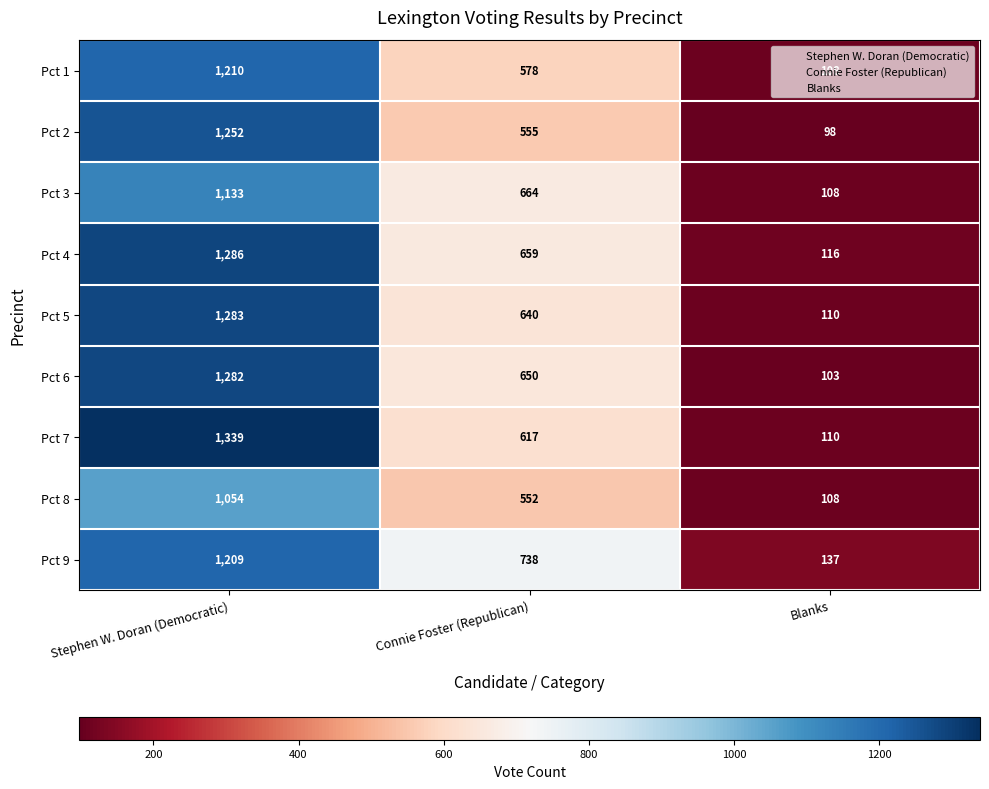

List the labels in order of Pct 2 value, largest first.

Stephen W. Doran (Democratic), Connie Foster (Republican), Blanks